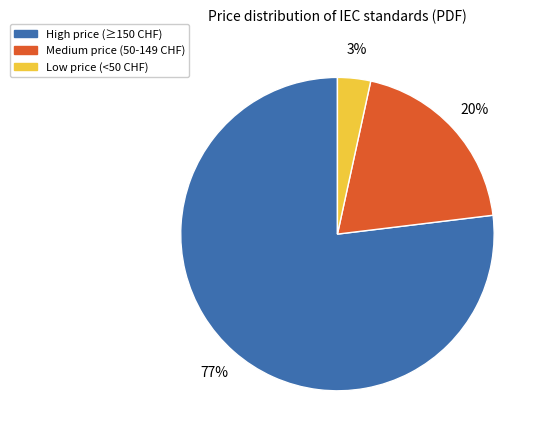

How many slices are in this pie chart?

3